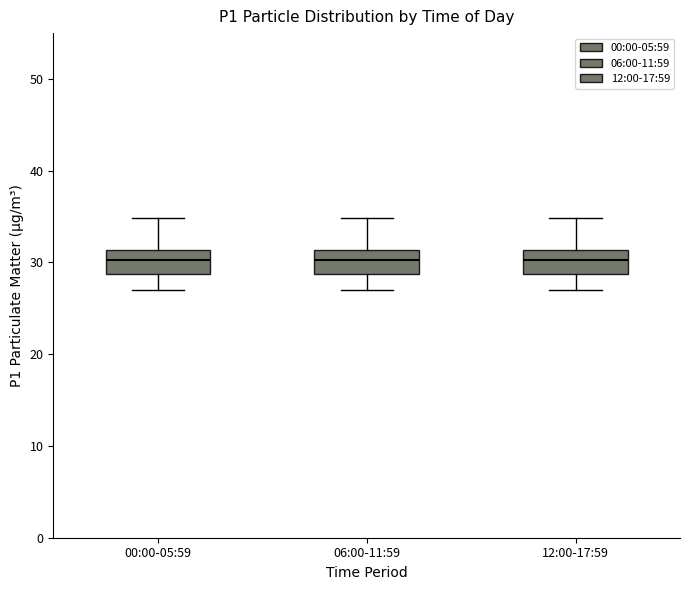

Where is the upper edge of the box for 00:00-05:59 on the y-axis? The values are not printed on the chart, so give them approximately, as read against the axis.

31